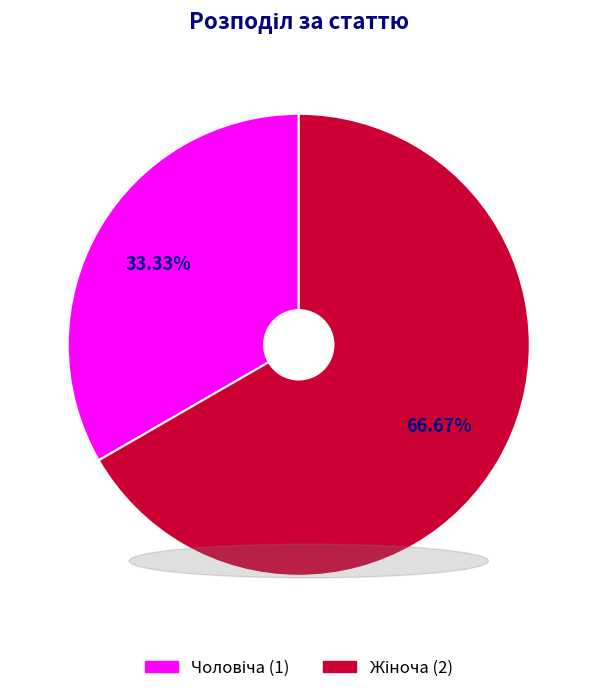

How many segments does this pie chart have?

2